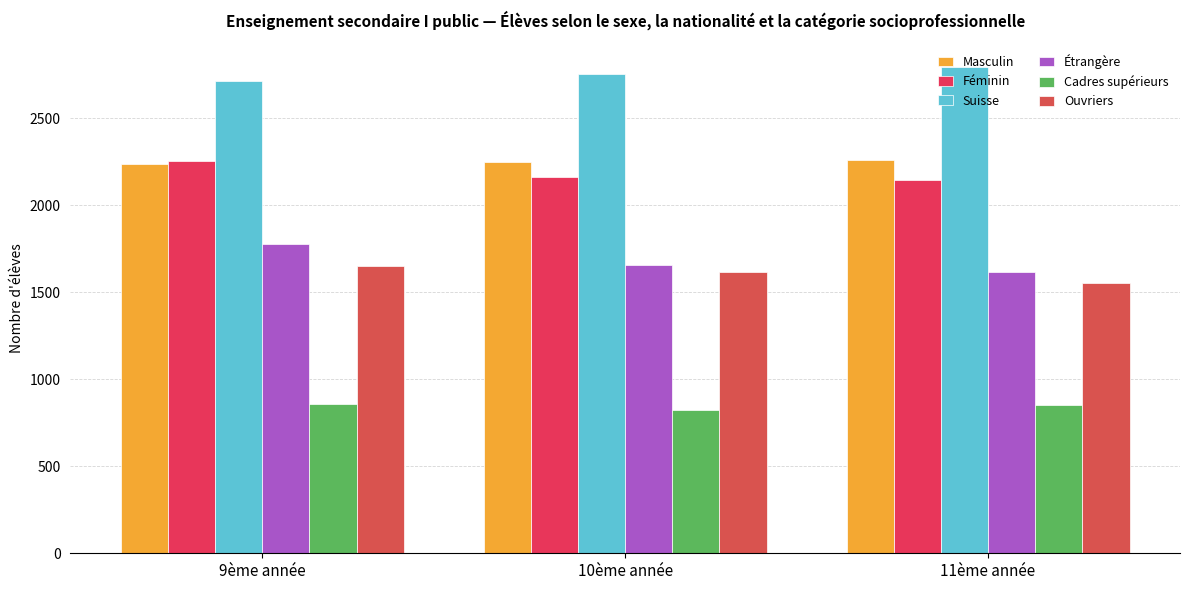

How many values in the Féminin series are below 2160?

1